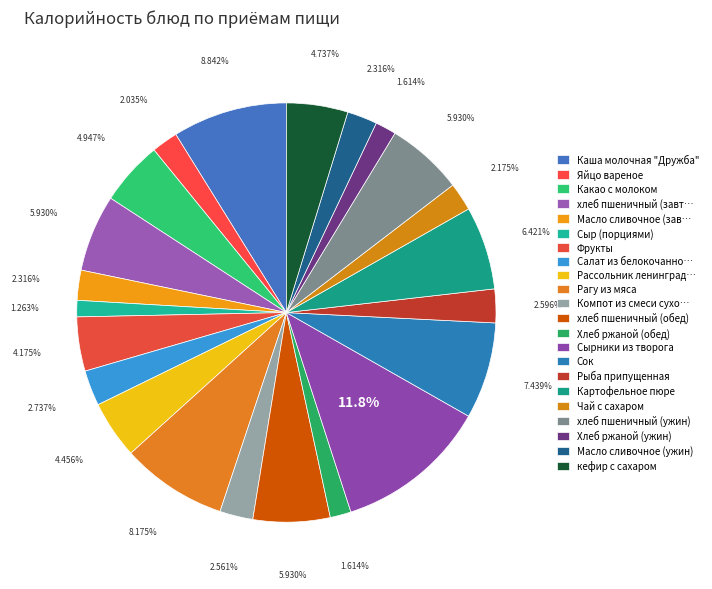

Rank the categories by value from lowest to highest.

Сыр (порциями), Хлеб ржаной (обед), Хлеб ржаной (ужин), Яйцо вареное, Чай с сахаром, Масло сливочное (завтрак), Масло сливочное (ужин), Компот из смеси сухофруктов, Рыба припущенная, Салат из белокочанной капусты, Фрукты, Рассольник ленинградский, кефир с сахаром, Какао с молоком, хлеб пшеничный (завтрак), хлеб пшеничный (обед), хлеб пшеничный (ужин), Картофельное пюре, Сок, Рагу из мяса, Каша молочная "Дружба", Сырники из творога